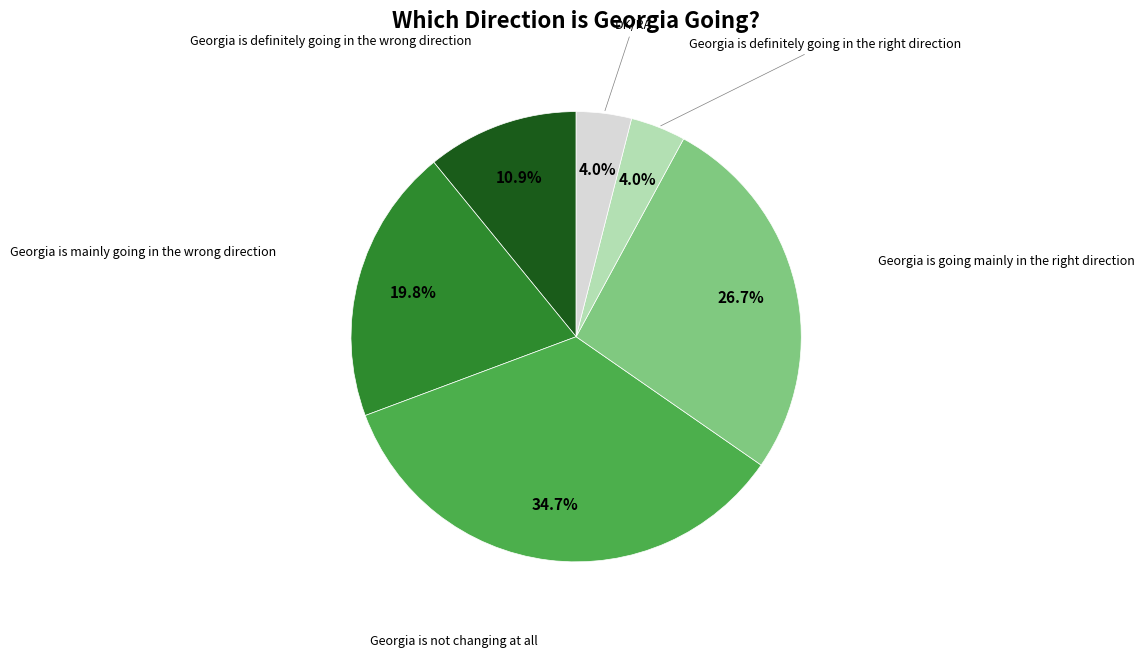

Is there any slice that represents more than half of the pie?

No